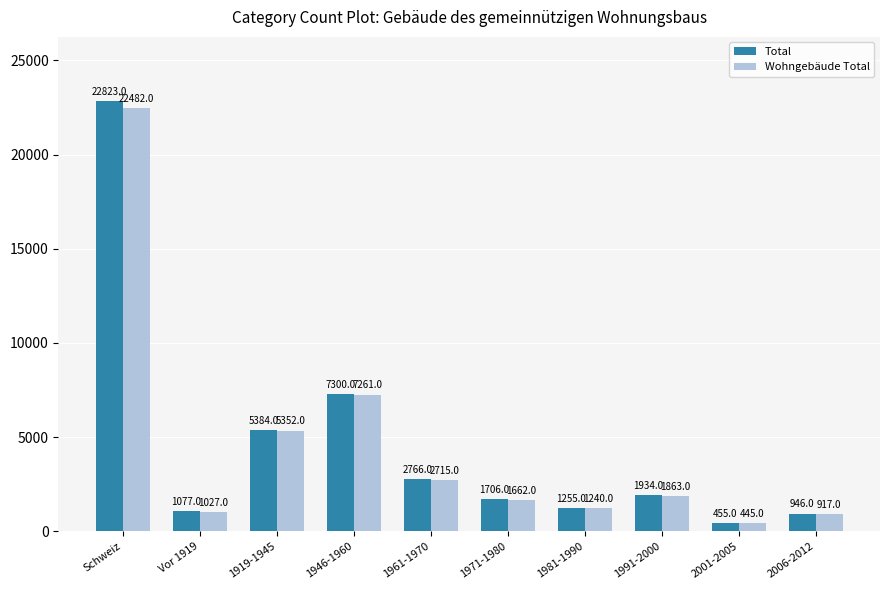

What is the value of the Total bar at the 2nd from the left?

1077